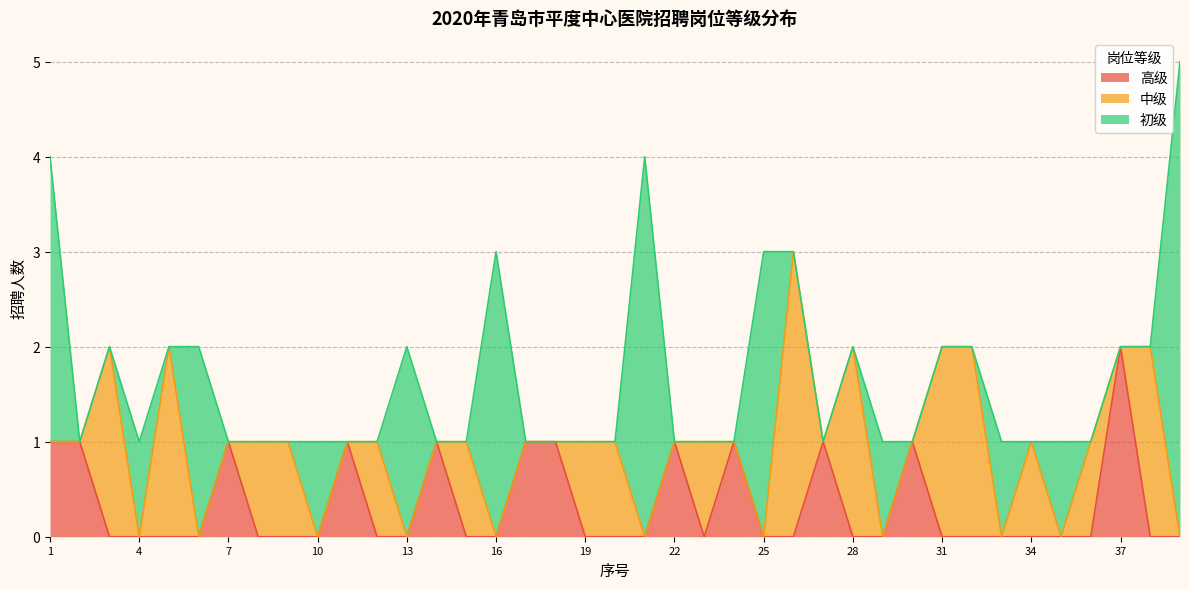

True or false: 中级 and 初级 cross at least once.

True